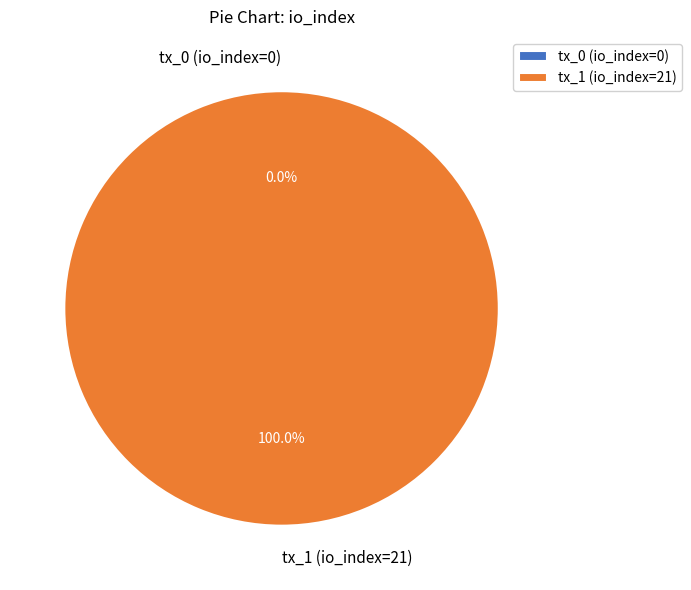

Do tx_0 (io_index=0) and tx_1 (io_index=21) together represent more than half of the pie?

Yes